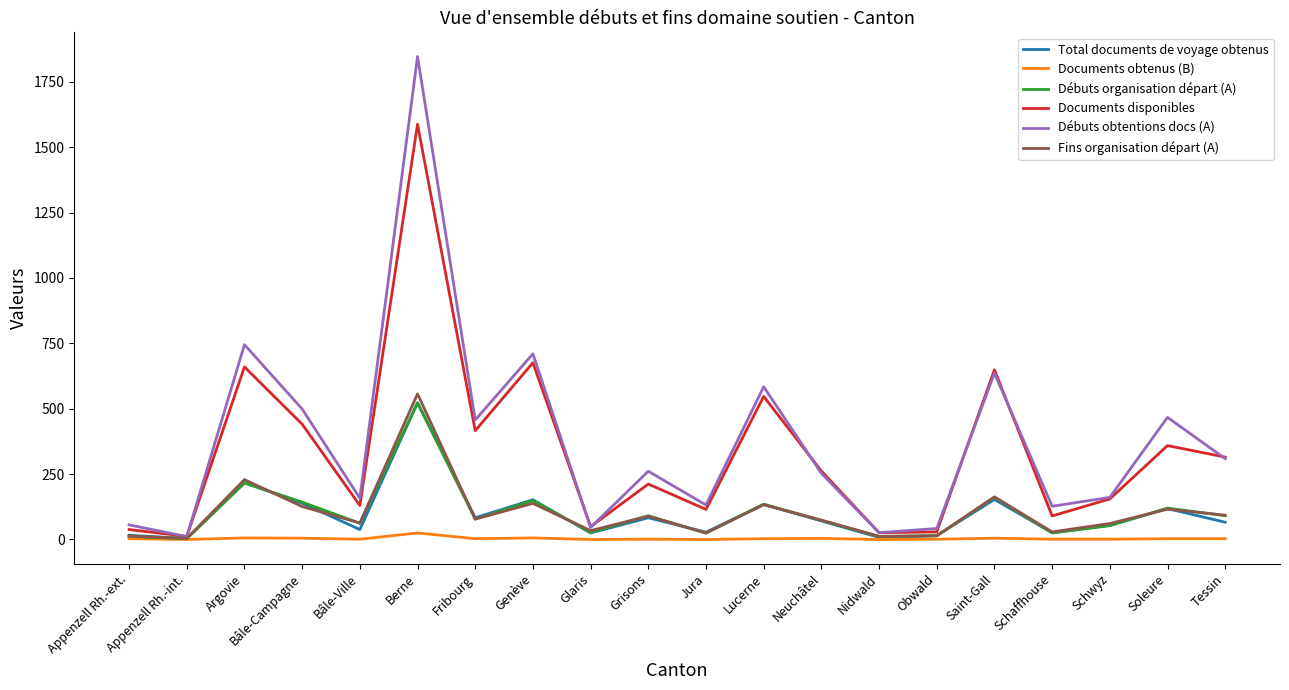

The value of Débuts obtentions docs (A) at Neuchâtel is 392. True or false?

False